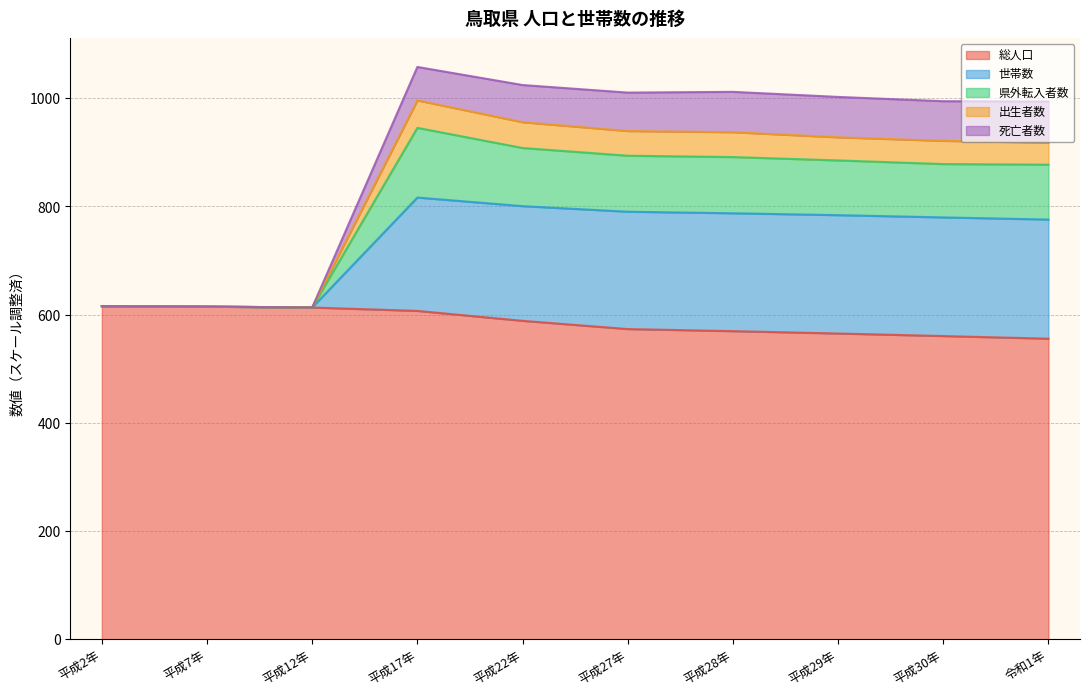

What is the total value across all series at 平成2年?

615.7